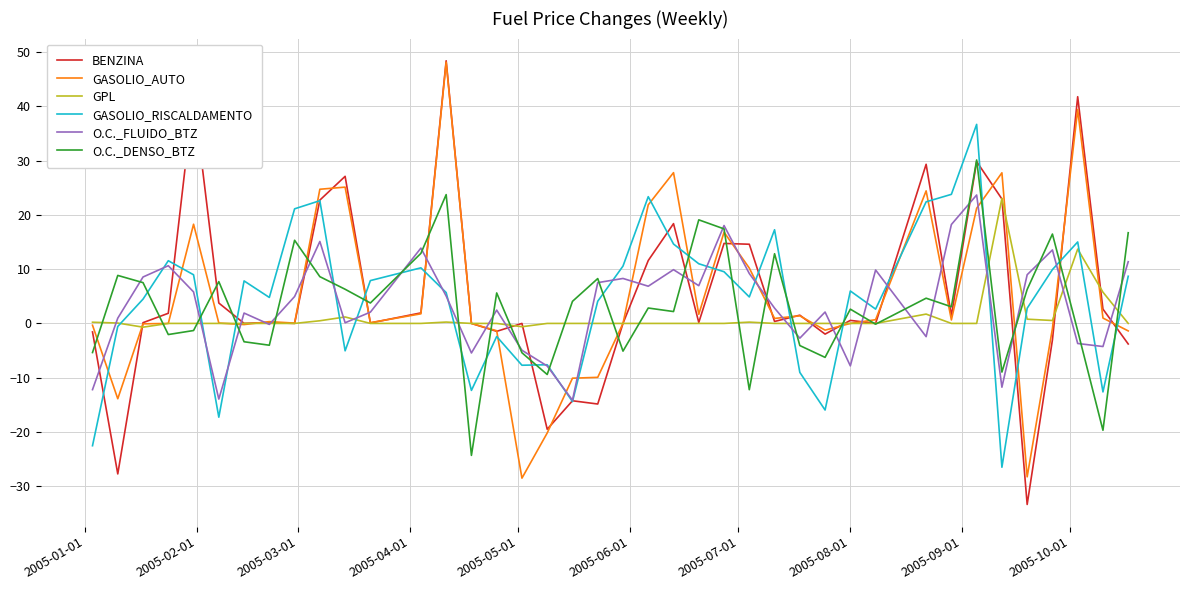

What is the smallest value displayed?

-33.4